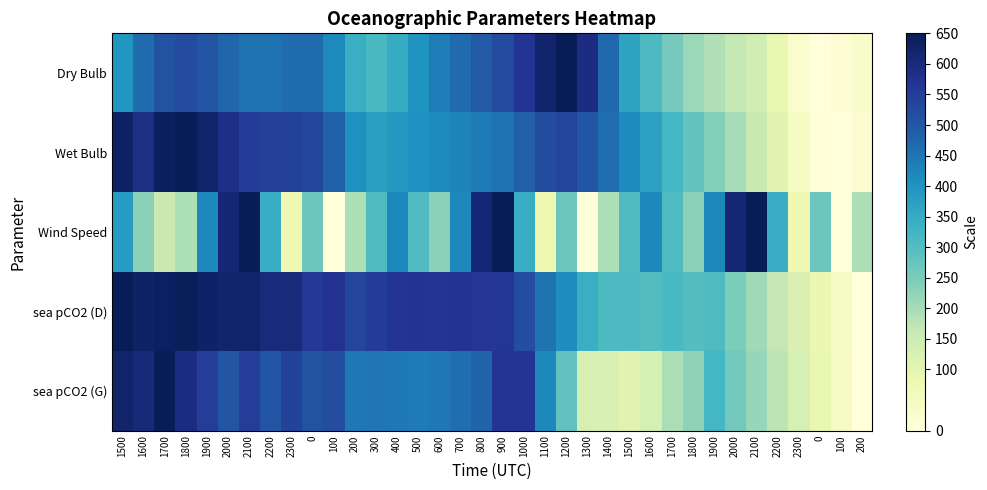

At which category is the sum across all series the highest?

2100